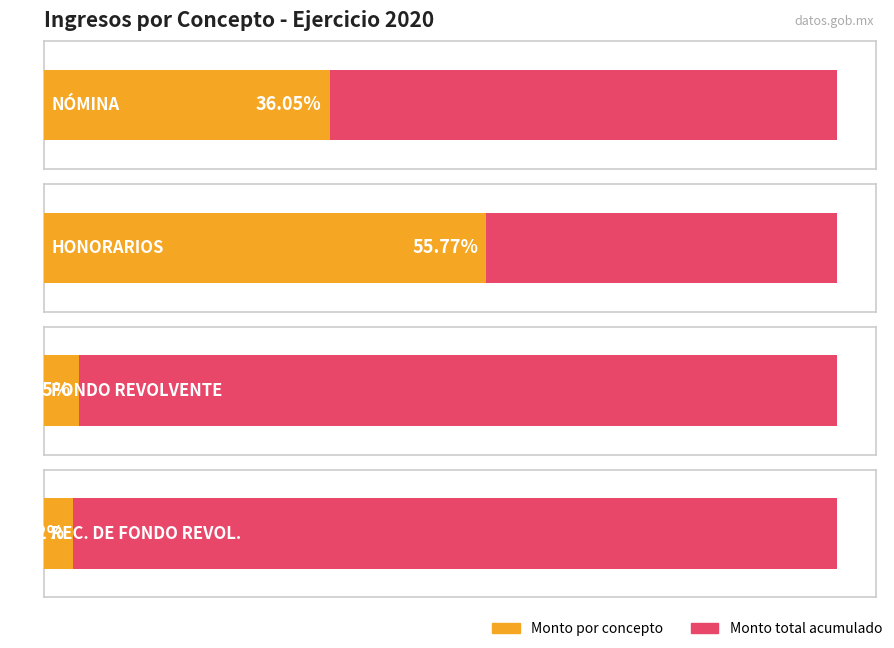

What is the label of the 3rd bar from the right?

REC. DE FONDO REVOL.